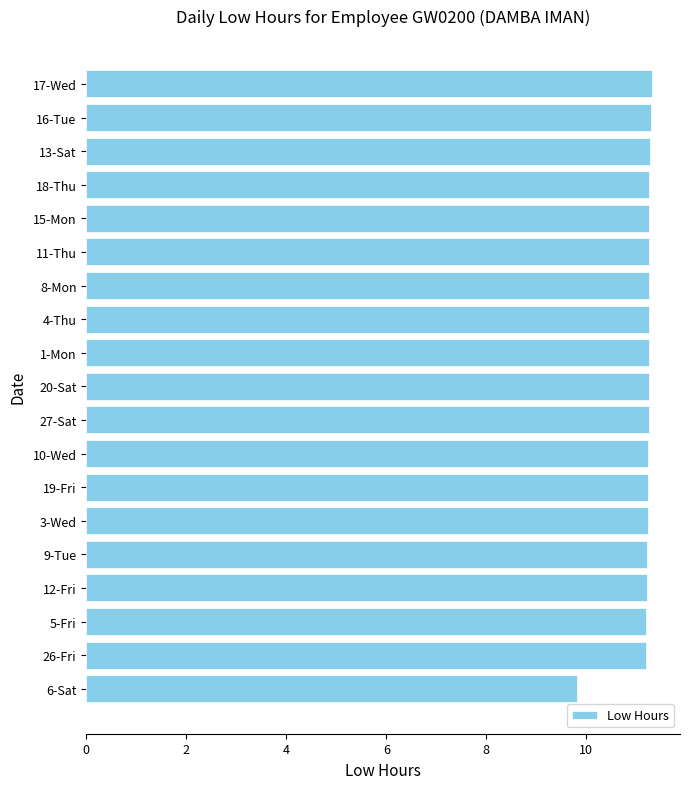

What is the difference between the maximum and second lowest values?

0.1